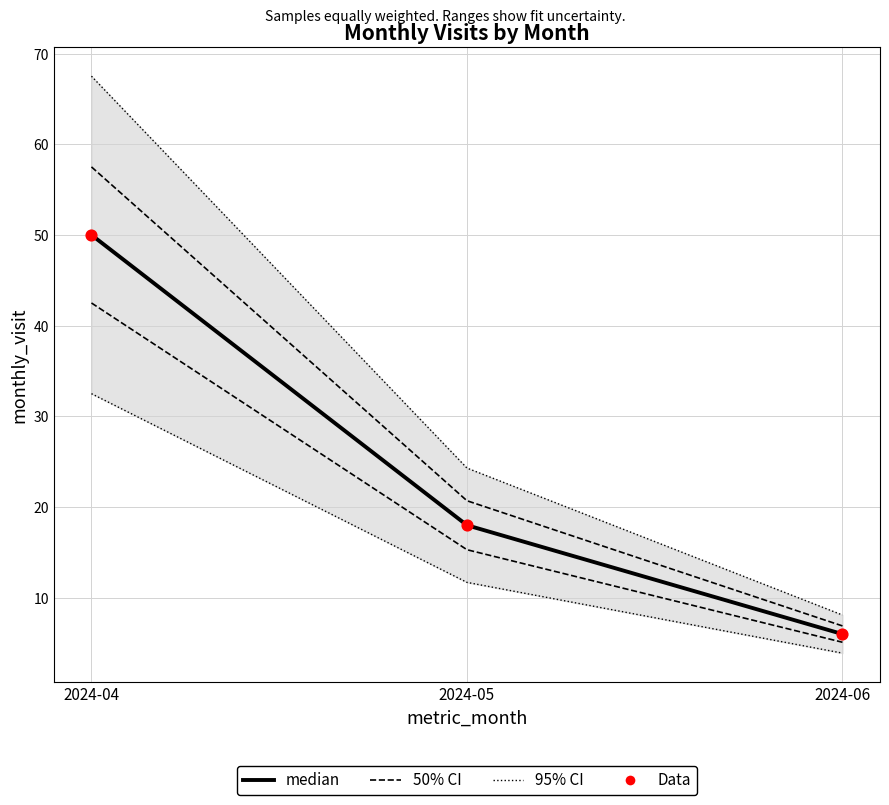

What are all the series names shown in the legend?

95% CI, 50% CI, median, Data